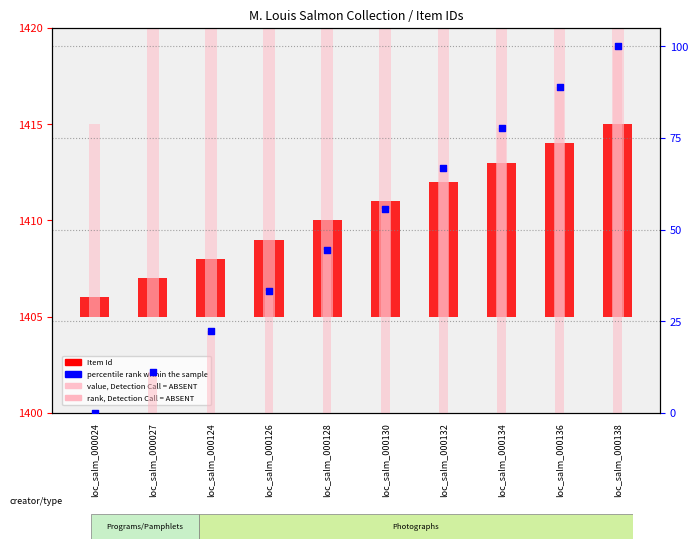

At how many categories does at least one series exceed 77?

3